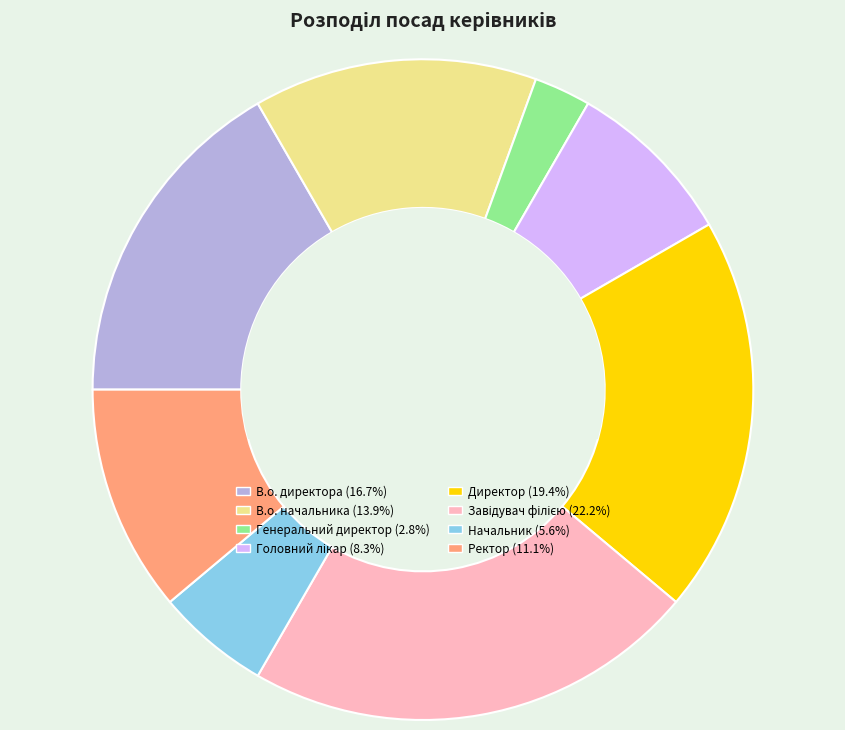

How many slices are in this pie chart?

8